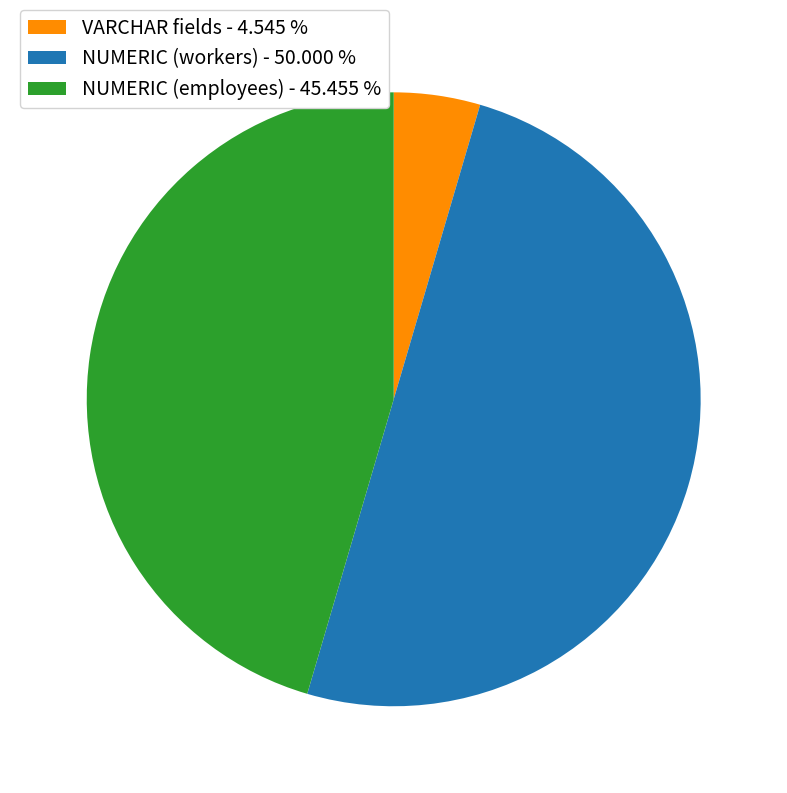

Rank the categories by value from lowest to highest.

VARCHAR fields - 4.545 %, NUMERIC (employees) - 45.455 %, NUMERIC (workers) - 50.000 %